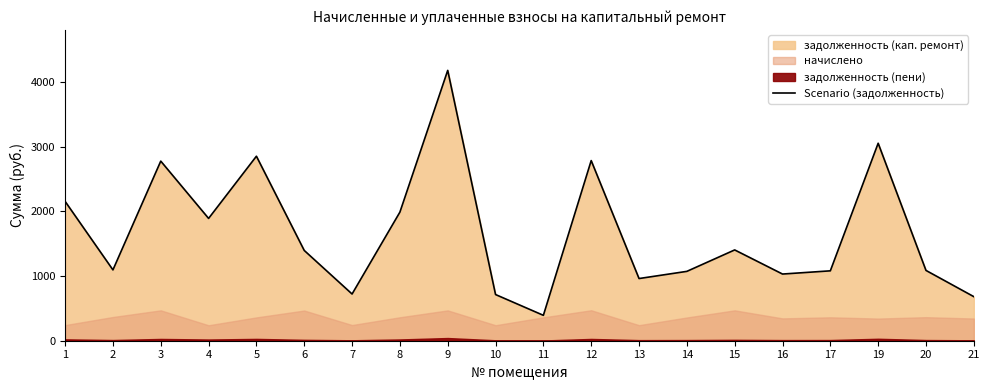

What is the change in value from 5 to 8?

-863.8